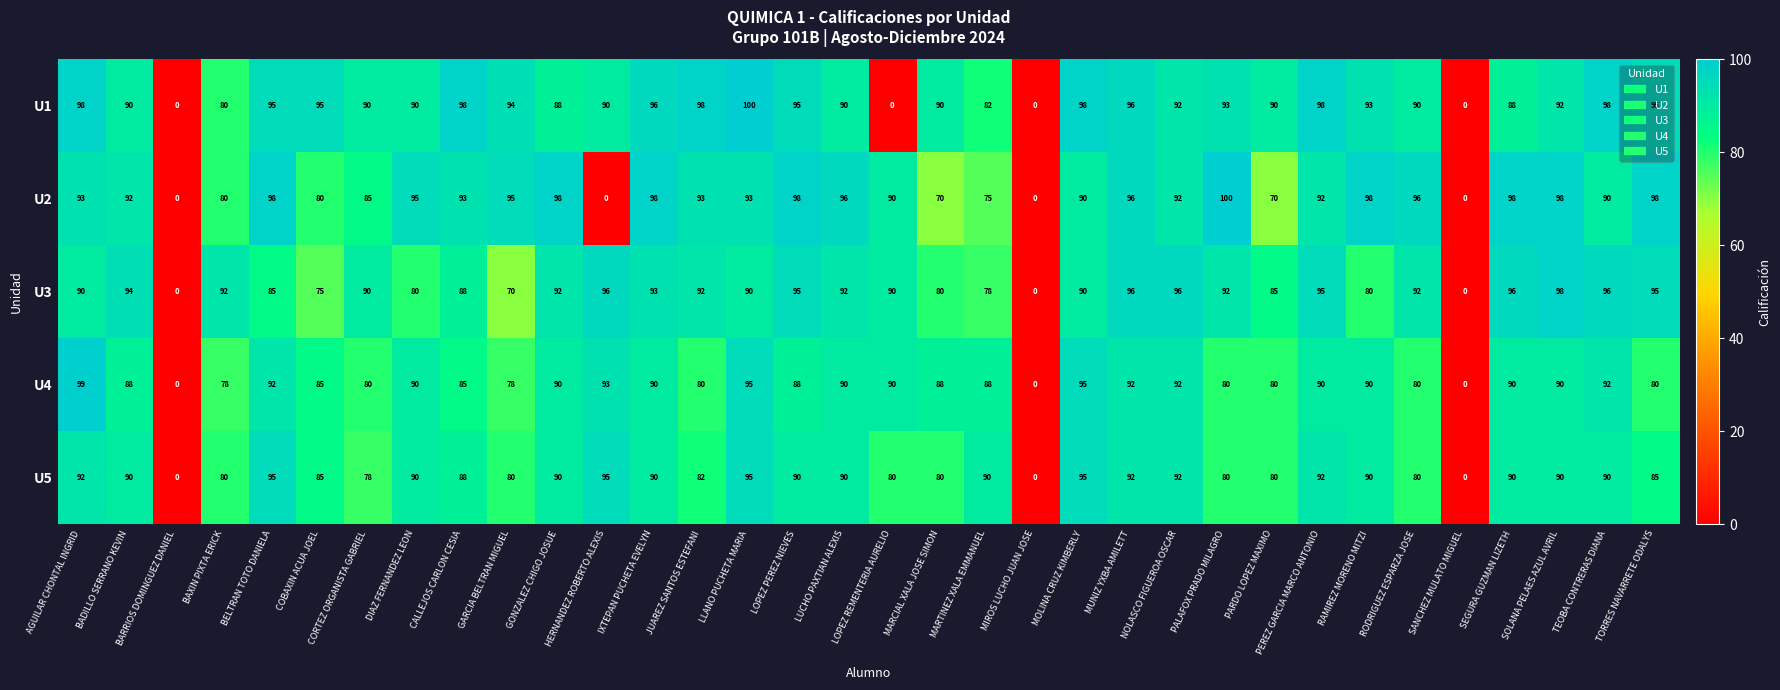

What is the sum of the U3 values at MIROS LUCHO JUAN JOSE and MUNIZ YXBA AMILETT?

96